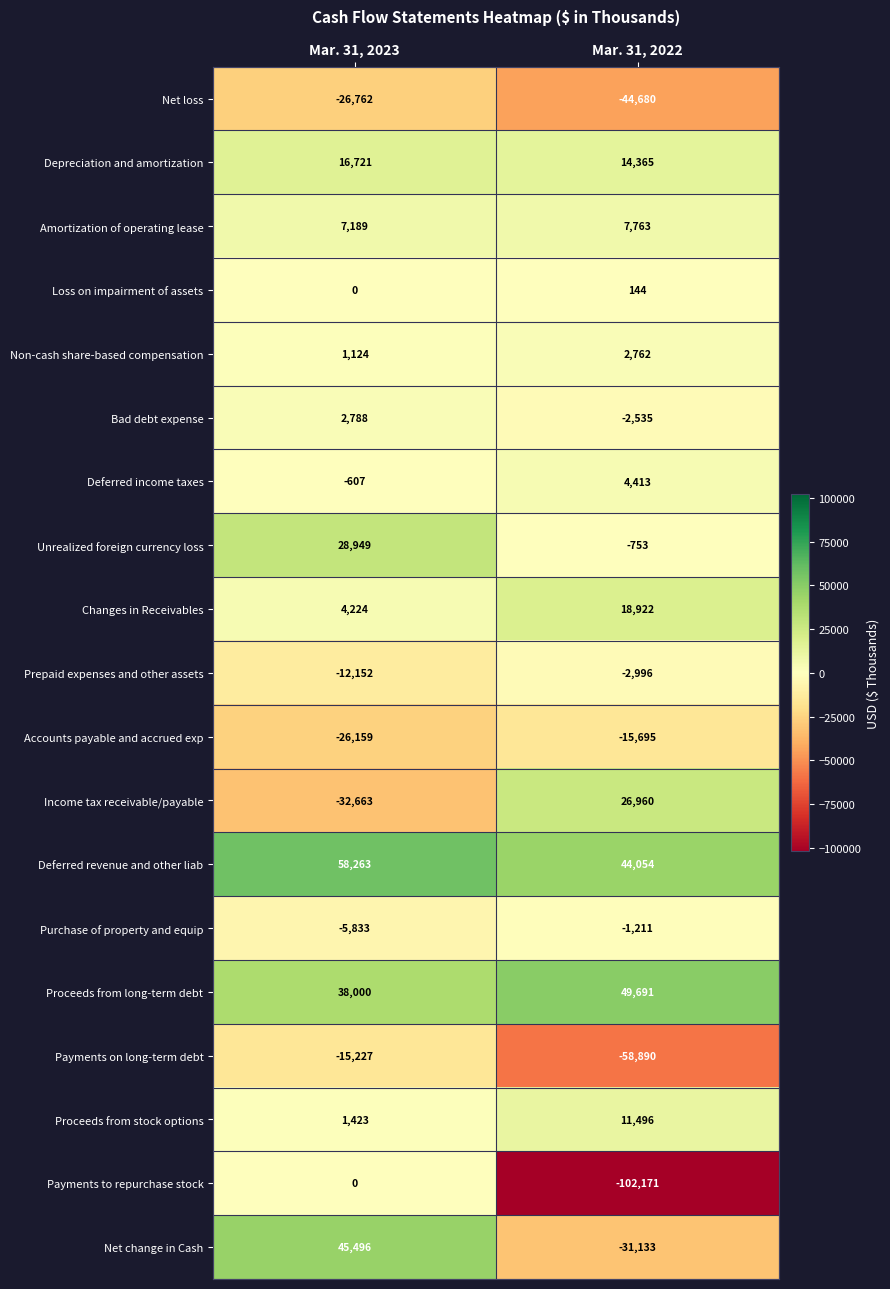

Which series has the largest range (max minus min)?

Payments to repurchase stock